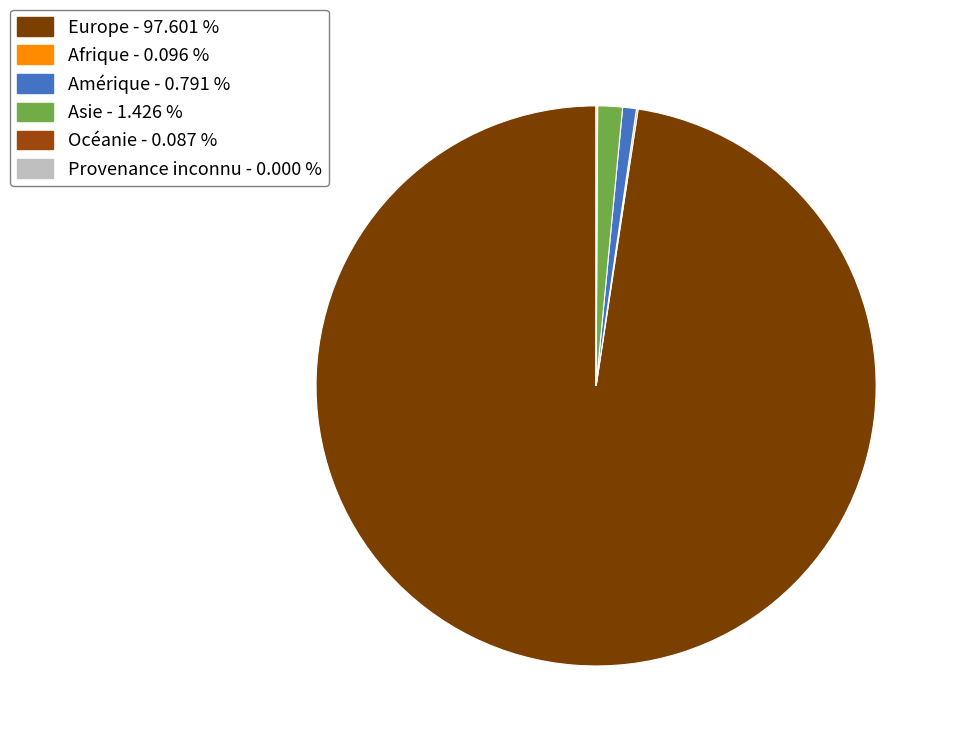

Does any single category account for the majority?

Yes